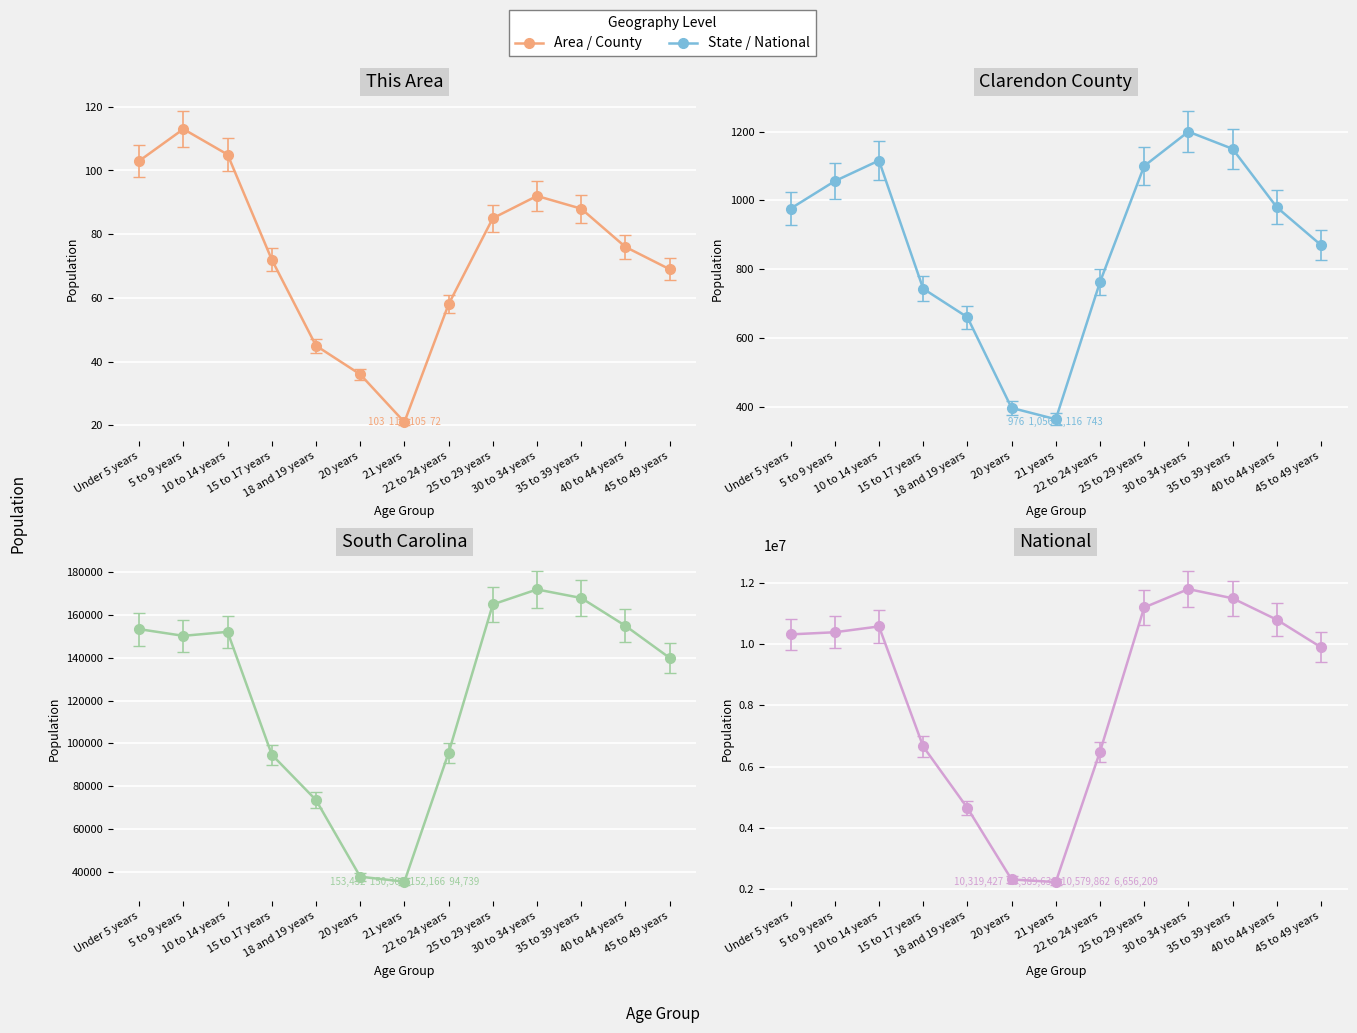

Rank the categories by National value from lowest to highest.

21 years, 20 years, 18 and 19 years, 22 to 24 years, 15 to 17 years, 45 to 49 years, Under 5 years, 5 to 9 years, 10 to 14 years, 40 to 44 years, 25 to 29 years, 35 to 39 years, 30 to 34 years